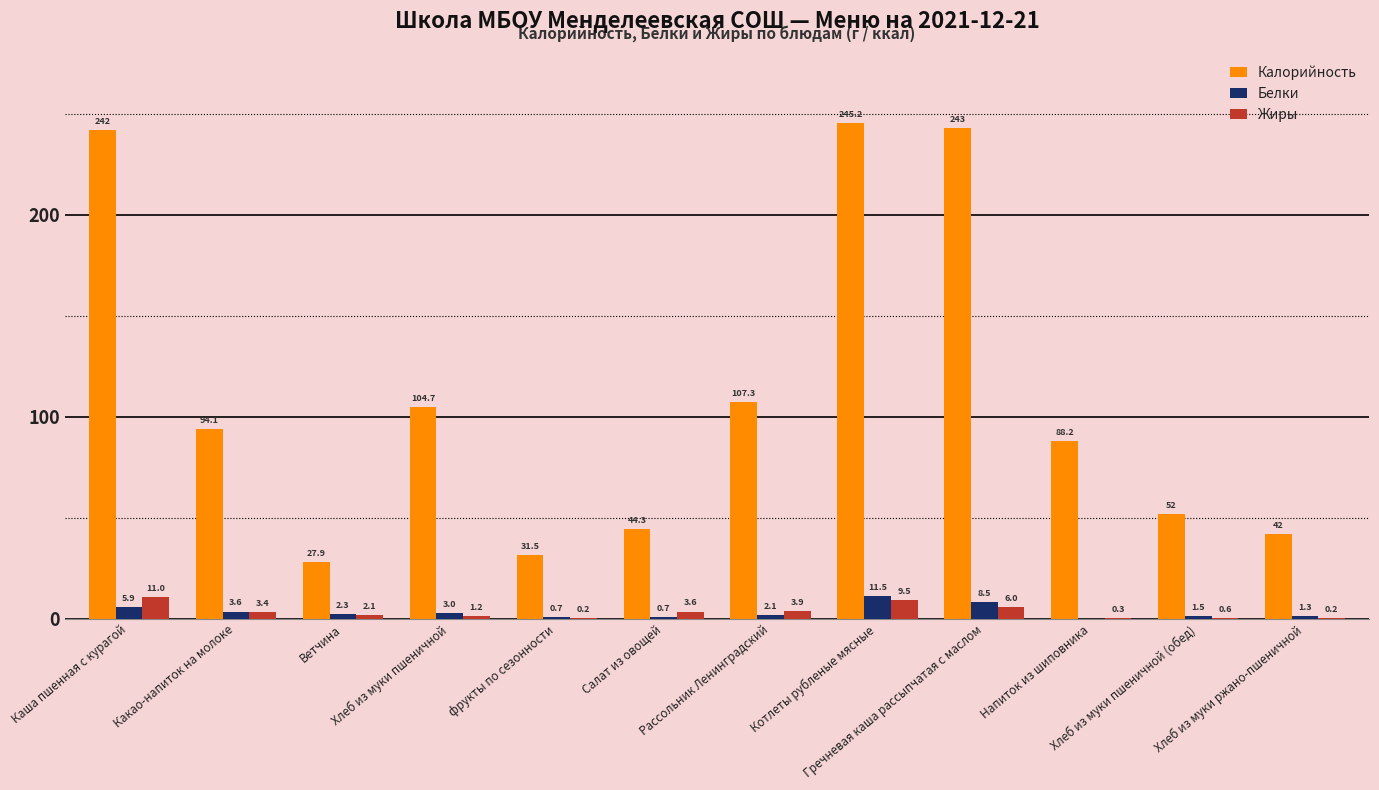

What is the maximum value for Калорийность?

245.2